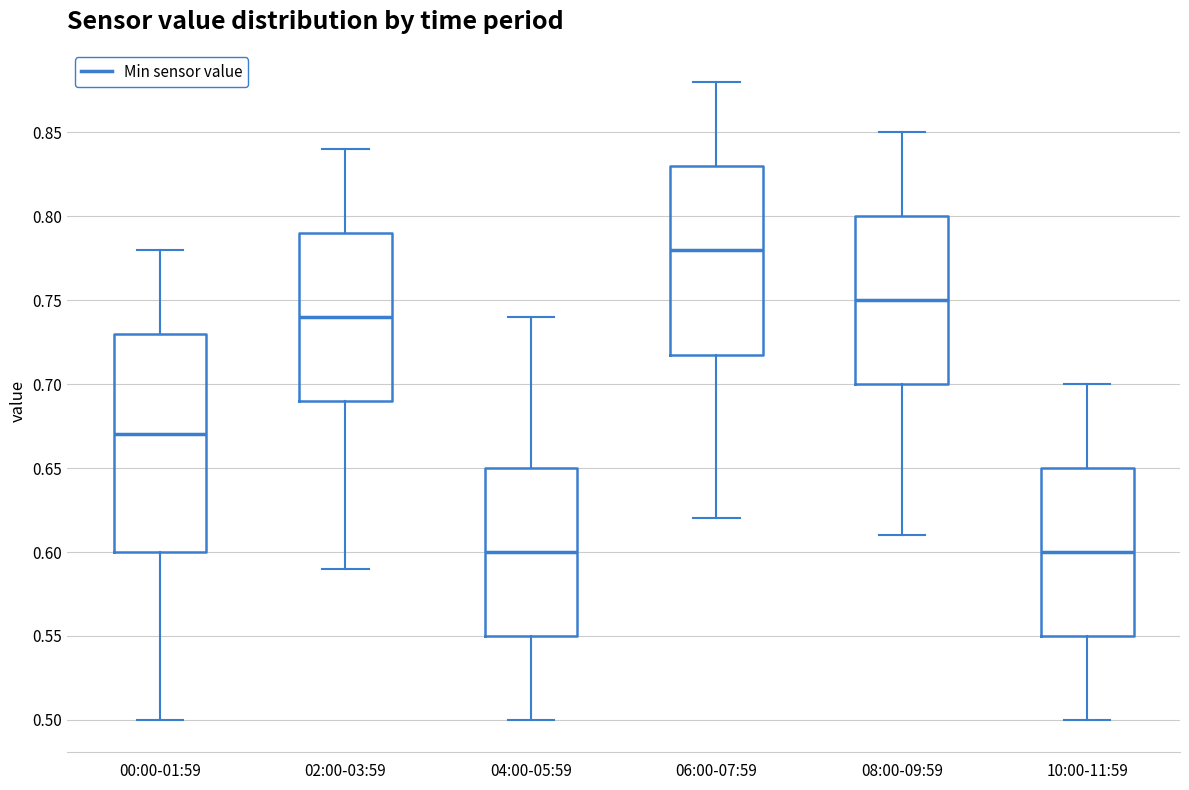

Where does the upper whisker of the box for 02:00-03:59 end on the y-axis? The values are not printed on the chart, so give them approximately, as read against the axis.

0.84